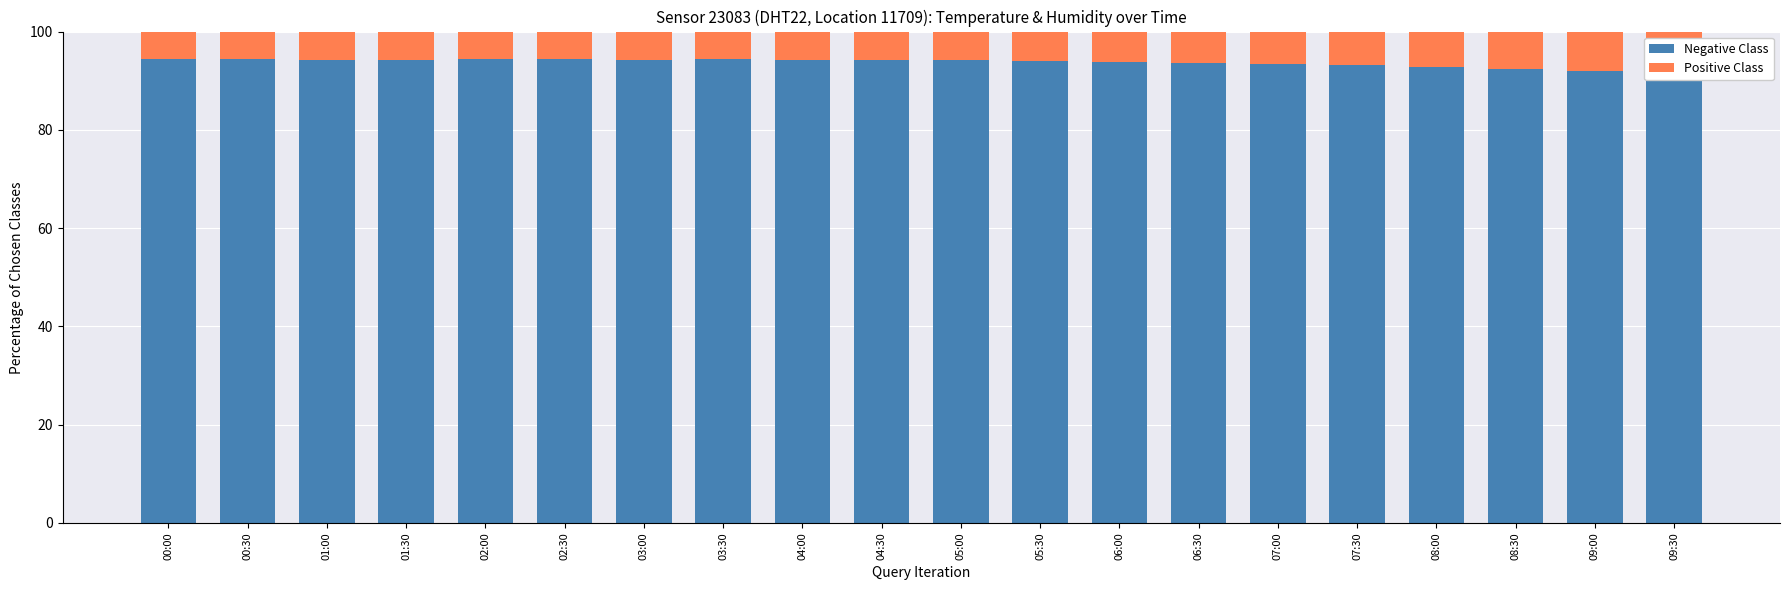

Reading right to left, extract all data points from this chart.

Negative Class: 09:30=91.7	09:00=92.1	08:30=92.4	08:00=92.8	07:30=93.1	07:00=93.4	06:30=93.6	06:00=93.9	05:30=94.1	05:00=94.2	04:30=94.2	04:00=94.2	03:30=94.3	03:00=94.2	02:30=94.3	02:00=94.3	01:30=94.2	01:00=94.2	00:30=94.4	00:00=94.5
Positive Class: 09:30=8.3	09:00=7.9	08:30=7.6	08:00=7.2	07:30=6.9	07:00=6.6	06:30=6.4	06:00=6.1	05:30=5.9	05:00=5.8	04:30=5.8	04:00=5.8	03:30=5.7	03:00=5.8	02:30=5.7	02:00=5.7	01:30=5.8	01:00=5.8	00:30=5.6	00:00=5.5